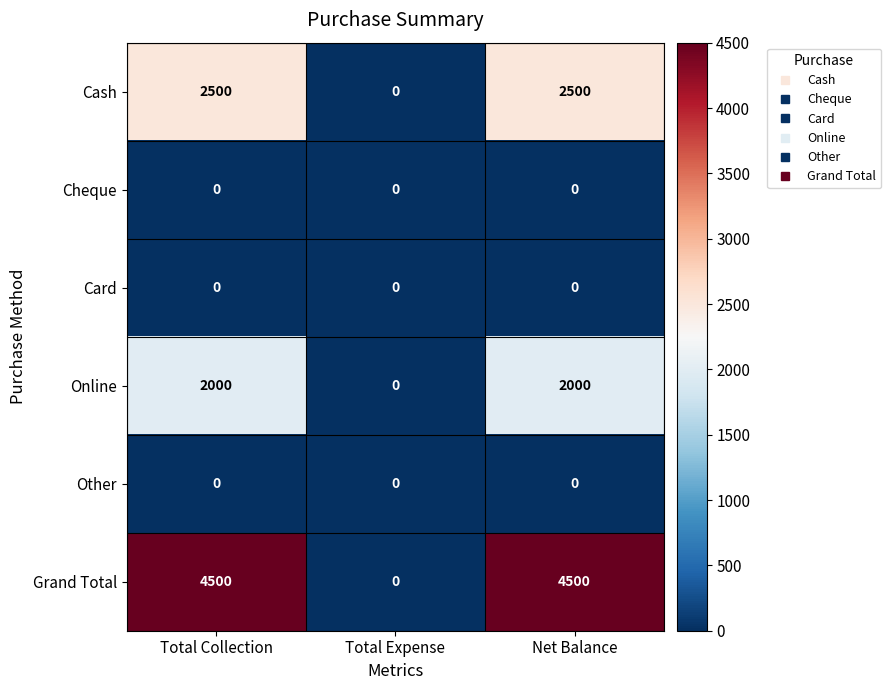

At how many categories does at least one series exceed 3404?

2